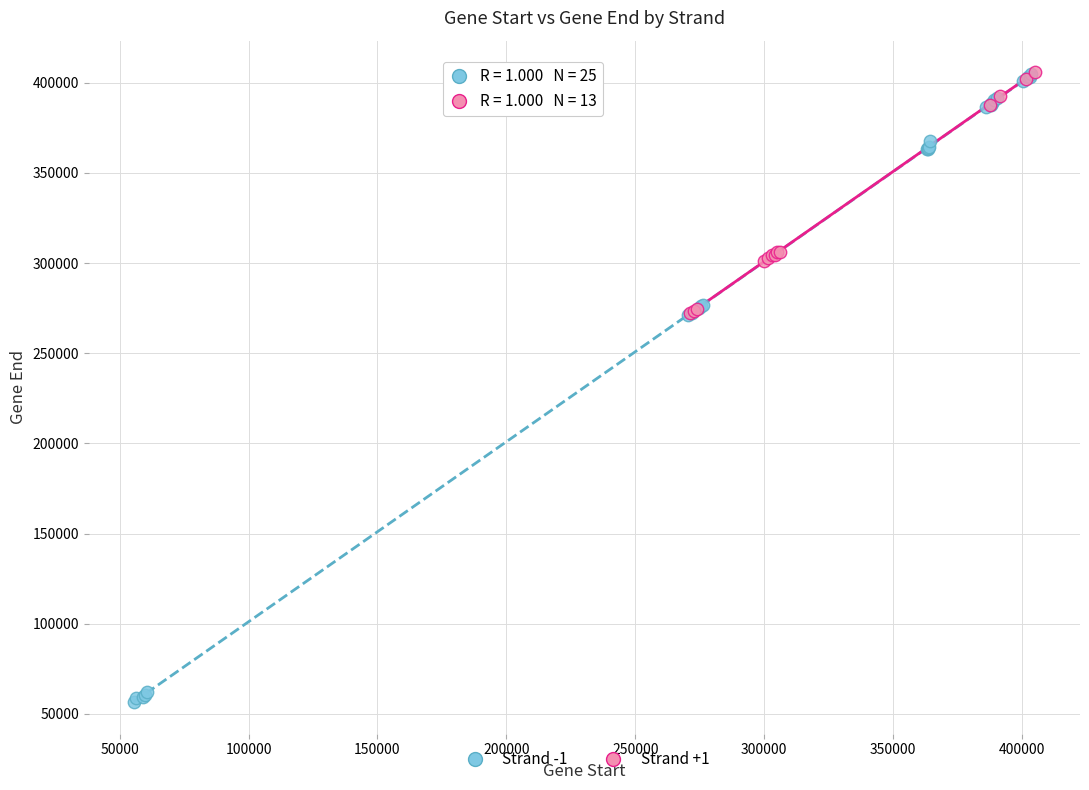

Which series contains the lowest Y value?

Strand -1